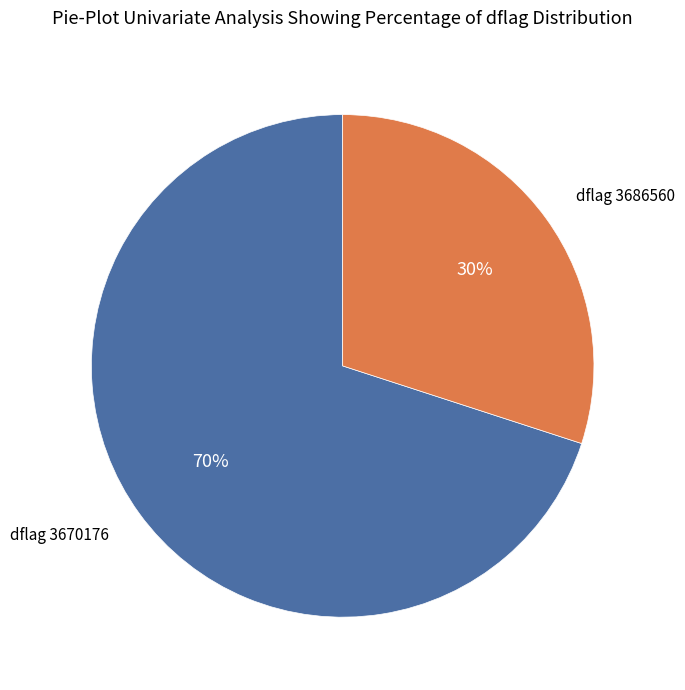

To the nearest percent, what is the average slice percentage?

50%